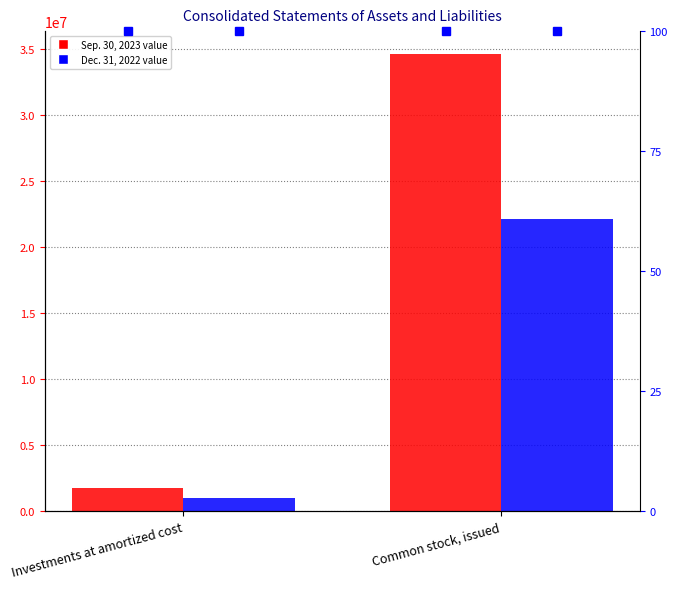

Which has a higher value, Investments at amortized cost or Common stock, issued?

Common stock, issued